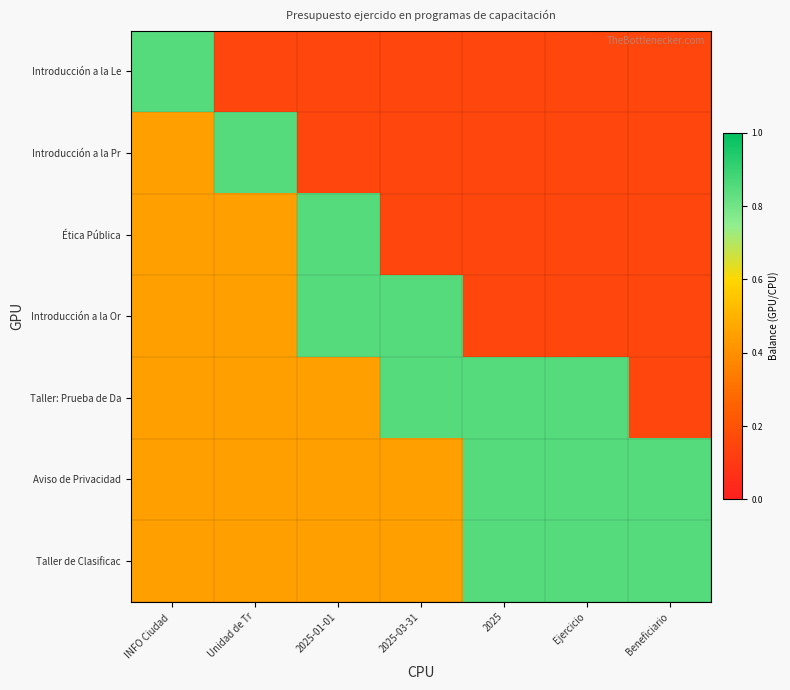

Reading right to left, transcribe all the data shown in this chart.

Introducción a la Le: Beneficiario=0.1	Ejercicio=0.1	2025=0.1	2025-03-31=0.1	2025-01-01=0.1	Unidad de Tr=0.1	INFO Ciudad =0.8
Introducción a la Pr: Beneficiario=0.1	Ejercicio=0.1	2025=0.1	2025-03-31=0.1	2025-01-01=0.1	Unidad de Tr=0.8	INFO Ciudad =0.5
Ética Pública: Beneficiario=0.1	Ejercicio=0.1	2025=0.1	2025-03-31=0.1	2025-01-01=0.8	Unidad de Tr=0.5	INFO Ciudad =0.5
Introducción a la Or: Beneficiario=0.1	Ejercicio=0.1	2025=0.1	2025-03-31=0.8	2025-01-01=0.8	Unidad de Tr=0.5	INFO Ciudad =0.5
Taller: Prueba de Da: Beneficiario=0.1	Ejercicio=0.8	2025=0.8	2025-03-31=0.8	2025-01-01=0.5	Unidad de Tr=0.5	INFO Ciudad =0.5
Aviso de Privacidad: Beneficiario=0.8	Ejercicio=0.8	2025=0.8	2025-03-31=0.5	2025-01-01=0.5	Unidad de Tr=0.5	INFO Ciudad =0.5
Taller de Clasificac: Beneficiario=0.8	Ejercicio=0.8	2025=0.8	2025-03-31=0.5	2025-01-01=0.5	Unidad de Tr=0.5	INFO Ciudad =0.5